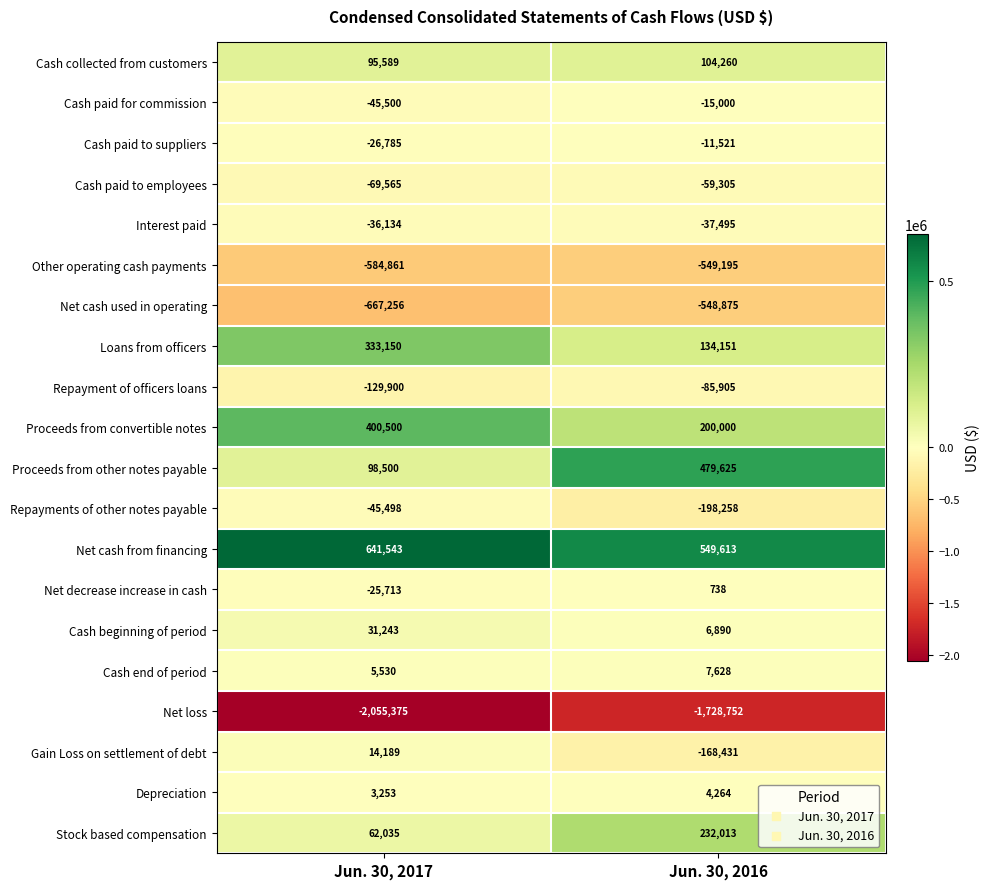

Where is Net loss nearest to the value -1892063?

Jun. 30, 2016